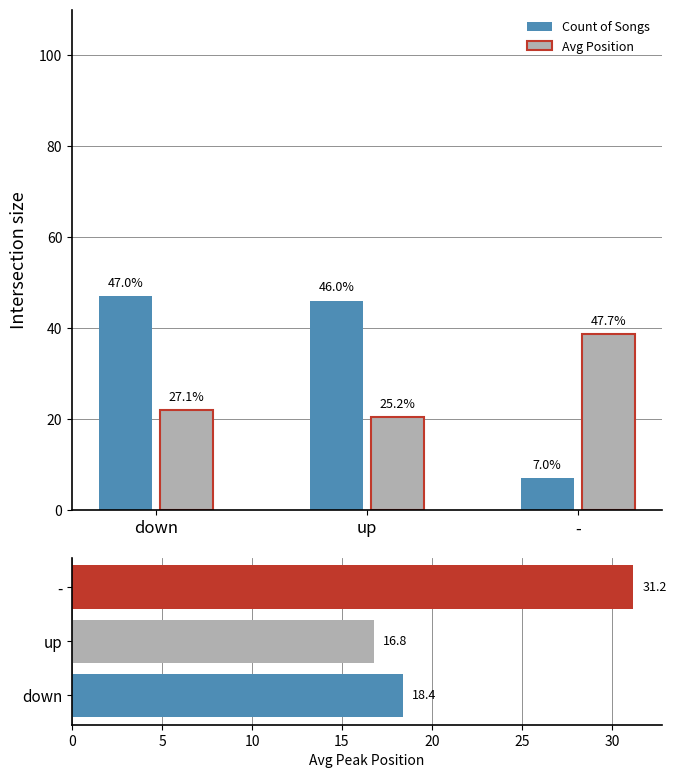

The Avg Peak Position series shows 32.1 at down. True or false?

False